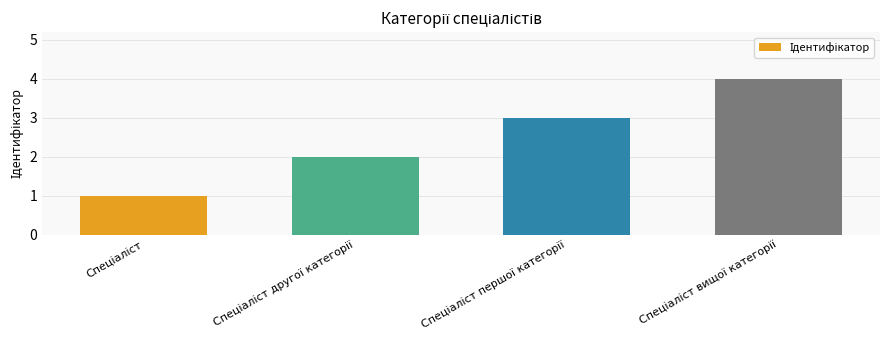

What is the difference between the maximum and minimum values?

3